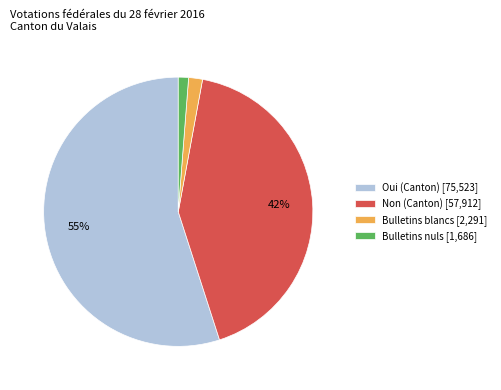

The Non (Canton) slice represents 42% of the pie. True or false?

True